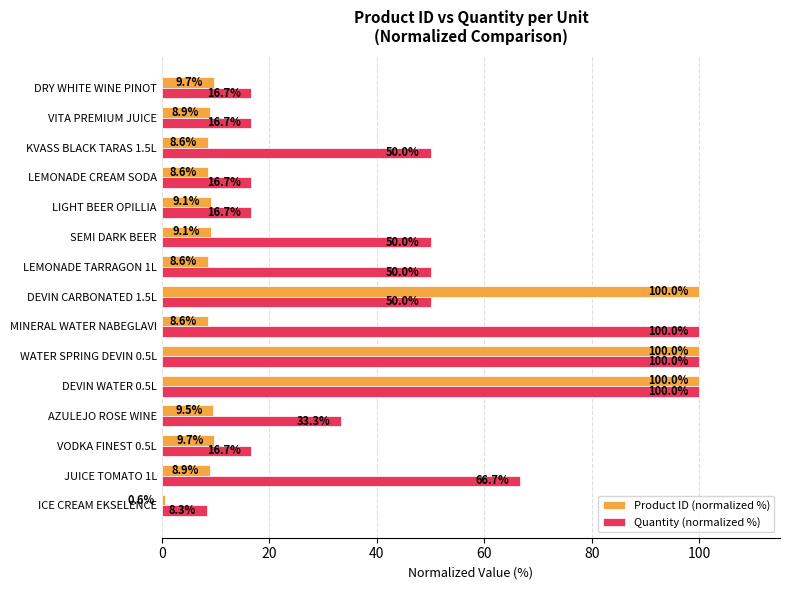

Is the value of Quantity (normalized %) at VITA PREMIUM JUICE greater than the value of Product ID (normalized %) at ICE CREAM EKSELENCE?

Yes